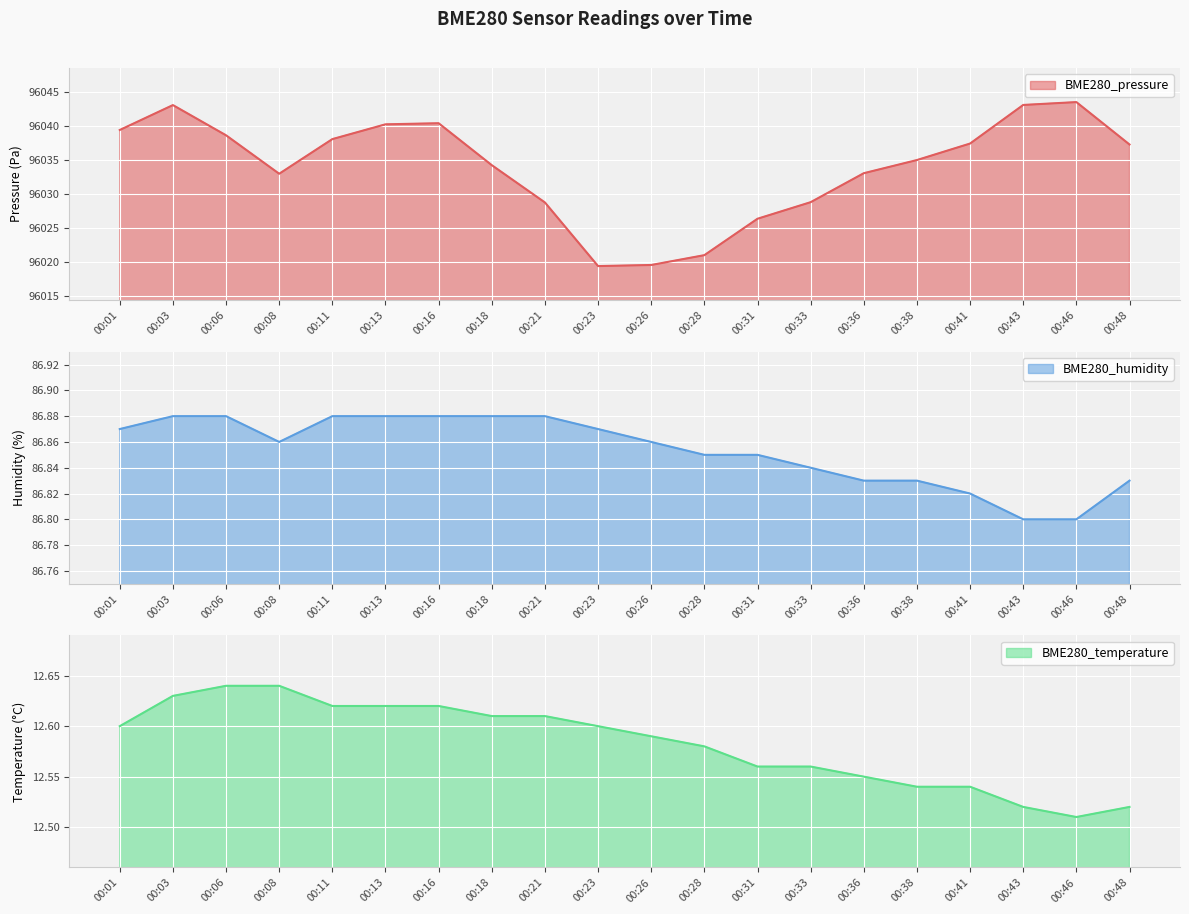

Is the value of BME280_humidity at 00:21 greater than the value of BME280_pressure at 00:01?

No